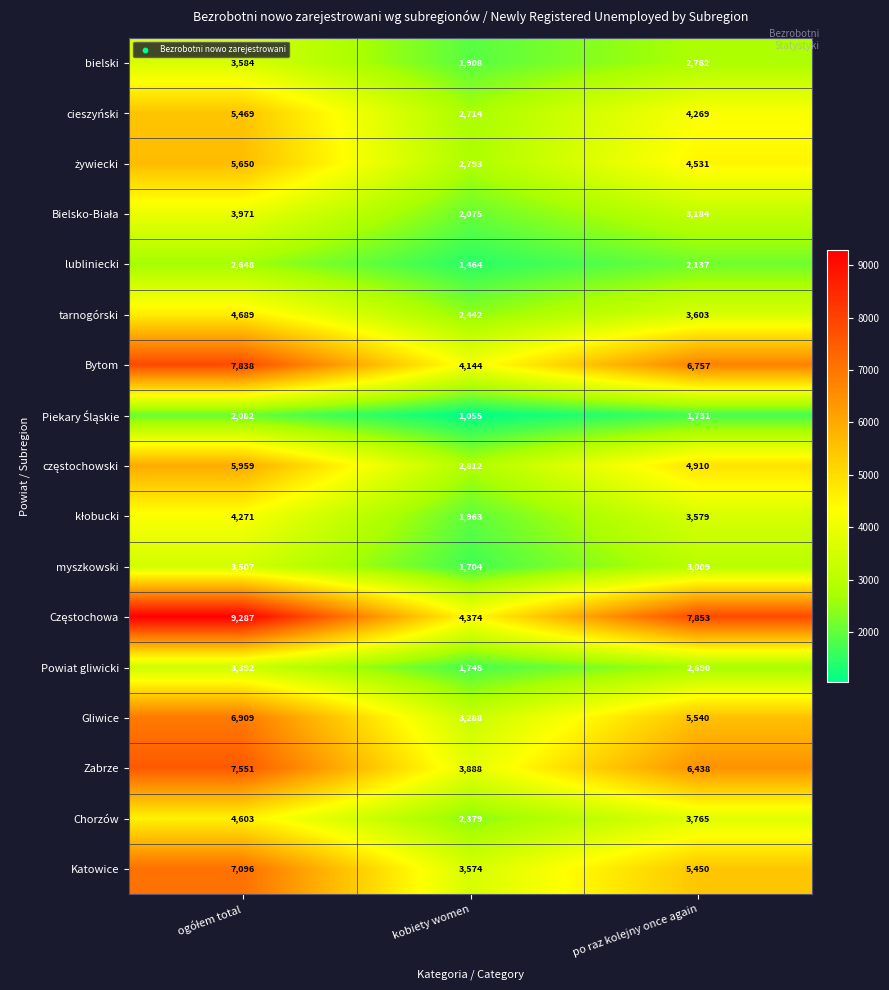

What is the highest value of the Chorzów series?

4603